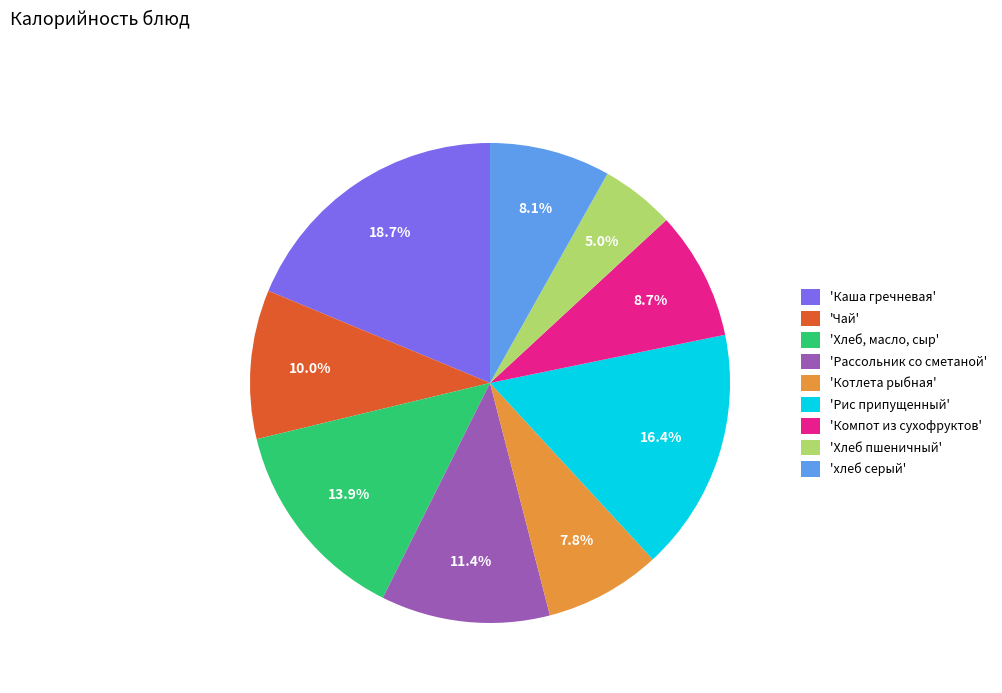

How many slices are in this pie chart?

9